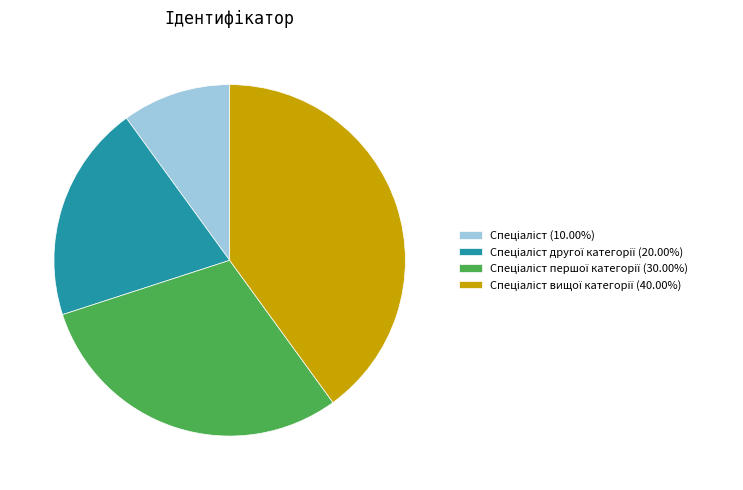

Is there a majority slice in this chart?

No